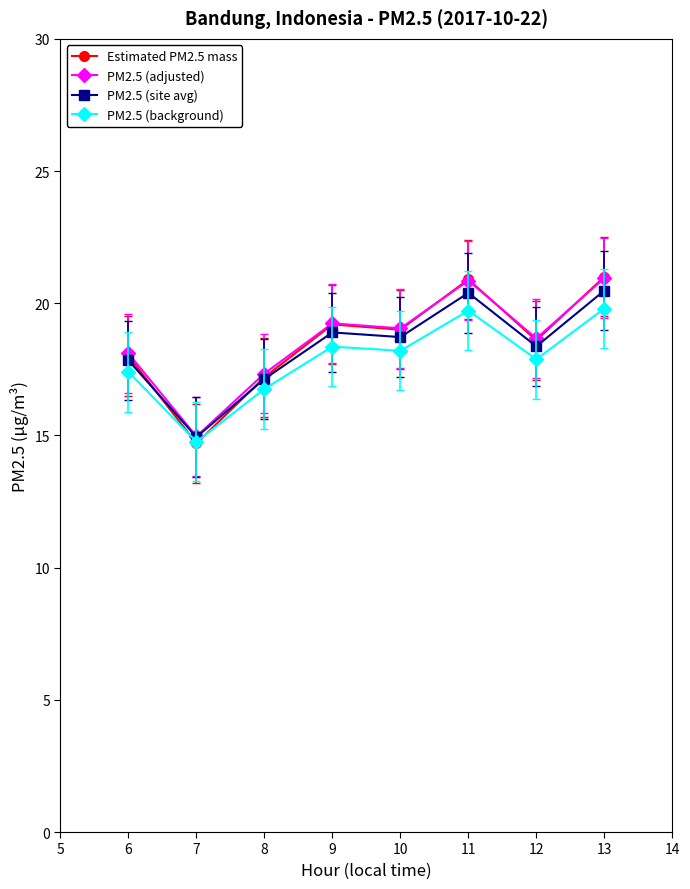

Read the PM2.5 (adjusted) value at 12.

18.7